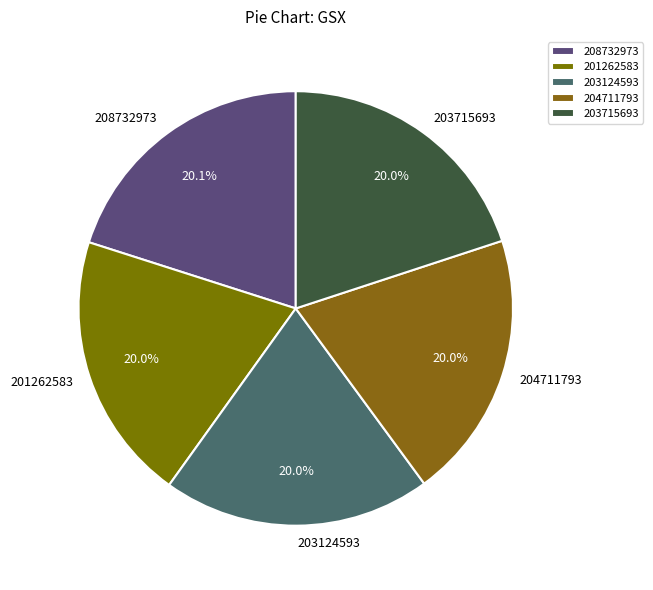

Is it true that 201262583 is 20% of the pie?

True